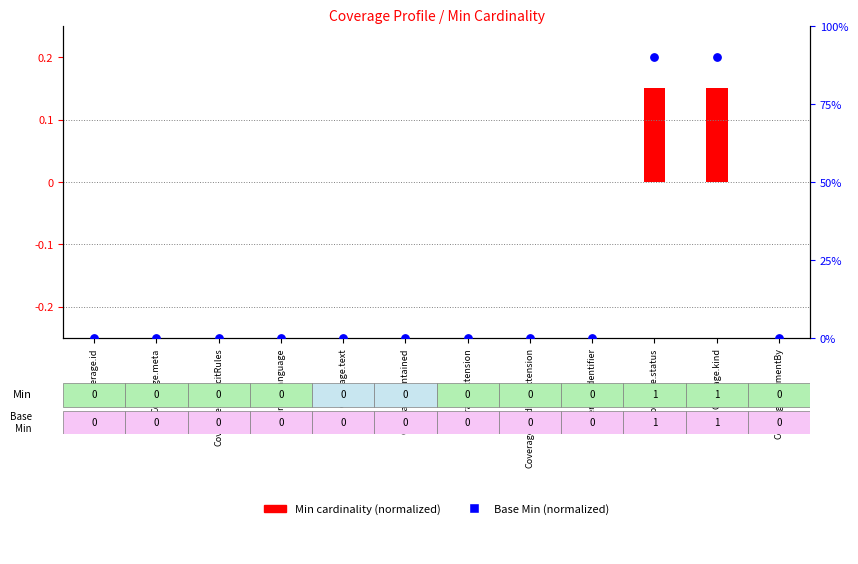

What are all the series names shown in the legend?

Min cardinality (normalized), Base Min (normalized)